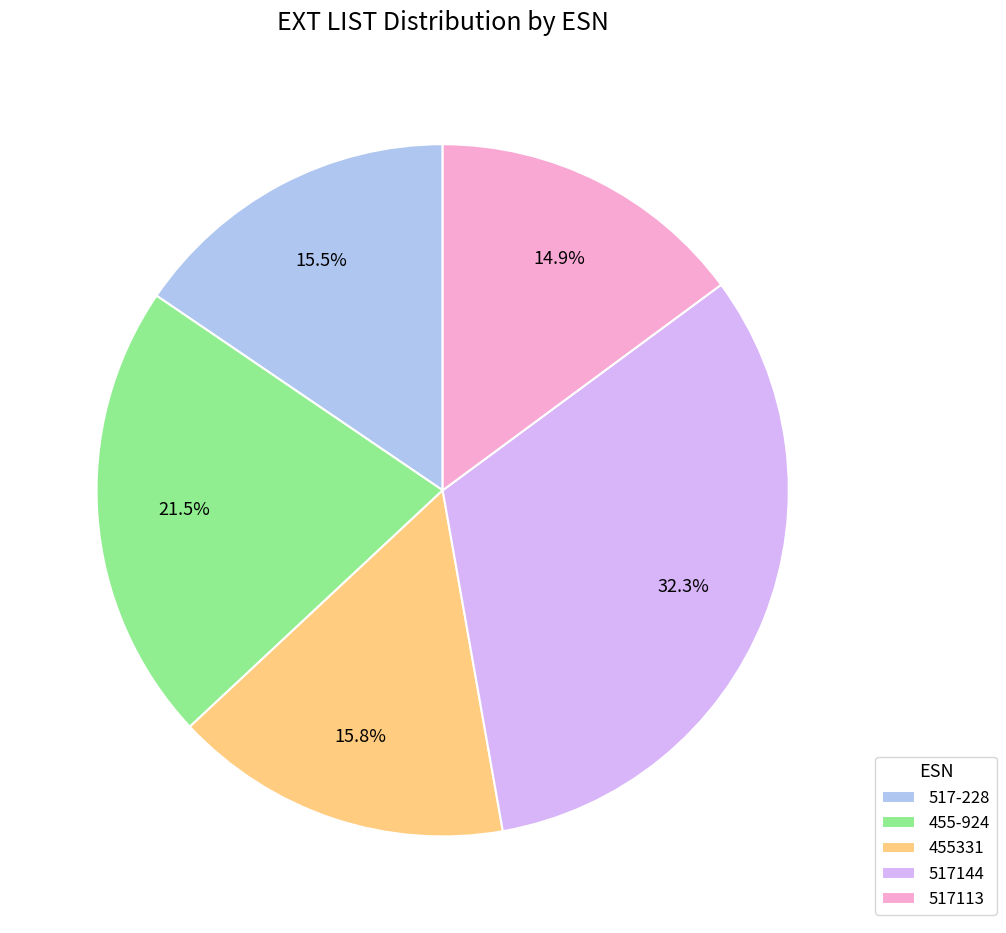

What percentage do 517-228 and 517144 together represent?

47.8%